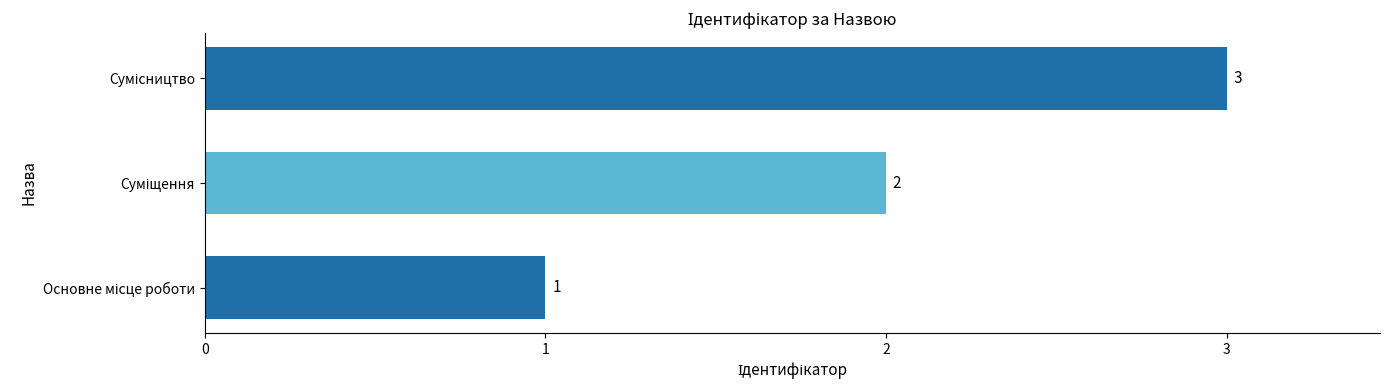

Count the values in the range 1 to 3.

3